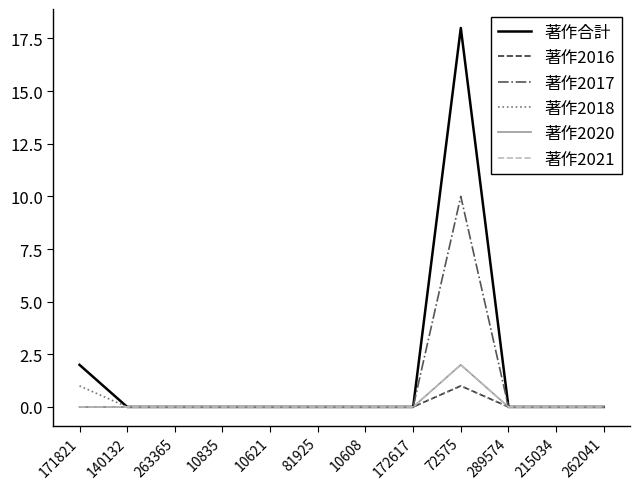

Is the value of 著作合計 at 81925 greater than the value of 著作2020 at 215034?

No